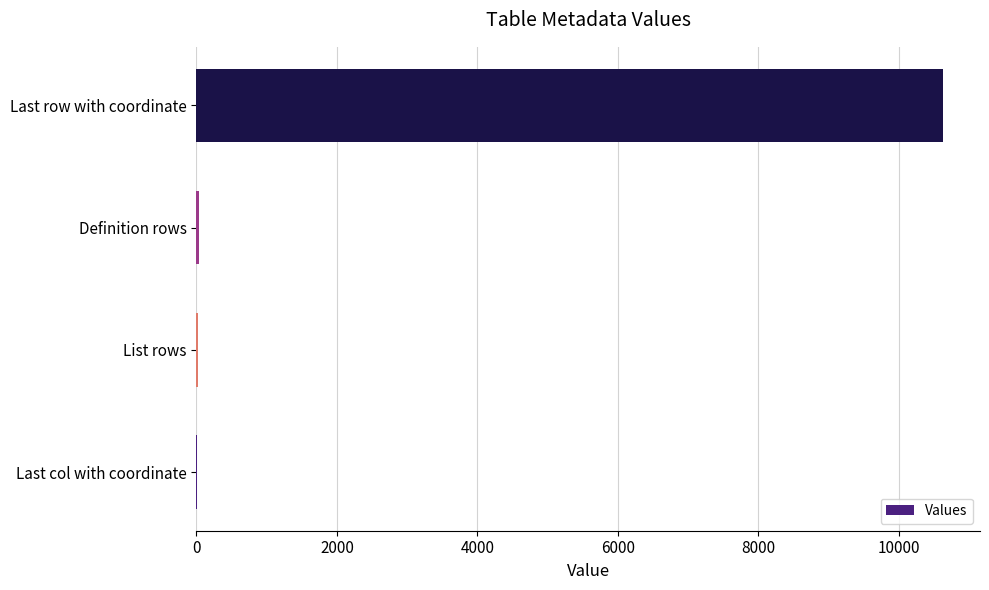

True or false: the data shows 10624 at Last row with coordinate.

True